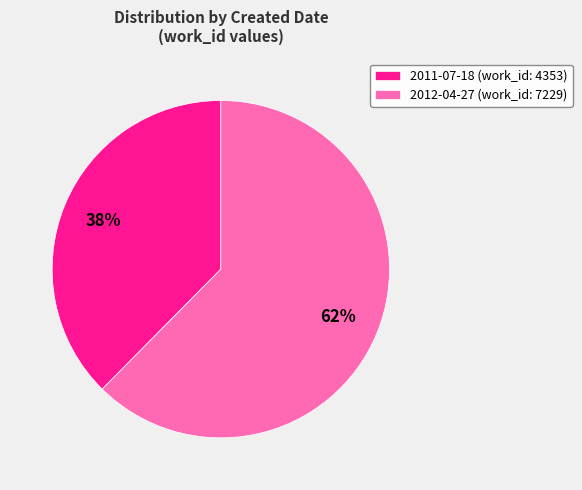

To the nearest percent, what portion does 2012-04-27 represent?

62%